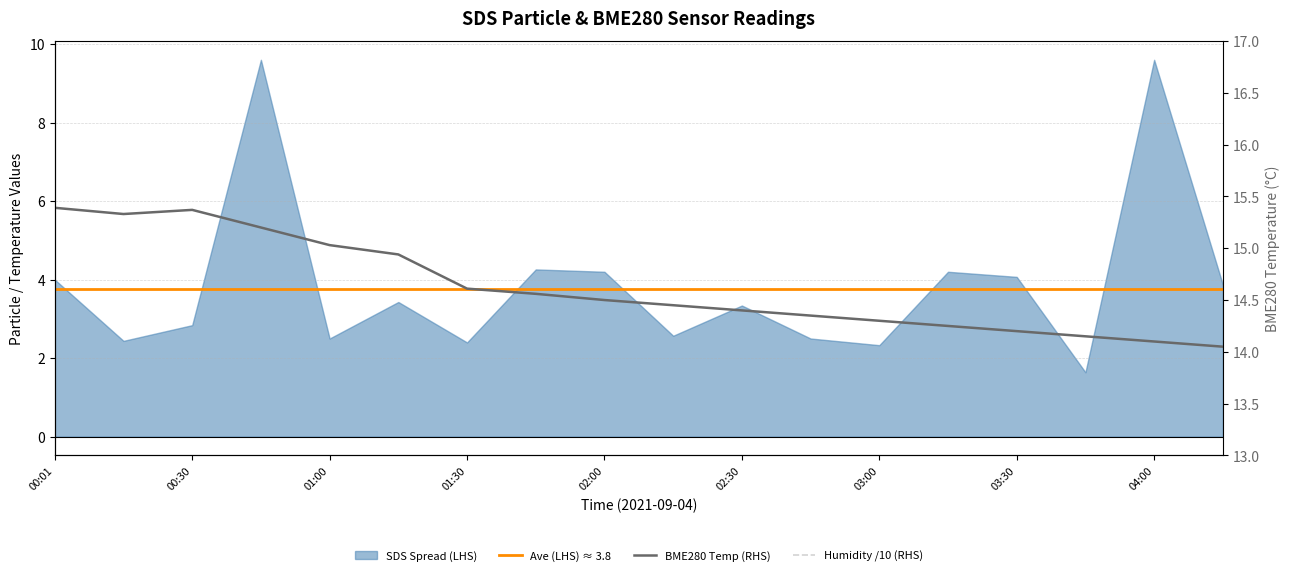

What is the difference between the BME280_temperature values at 2021/09/04 00:01 and 2021/09/04 00:45?

0.2